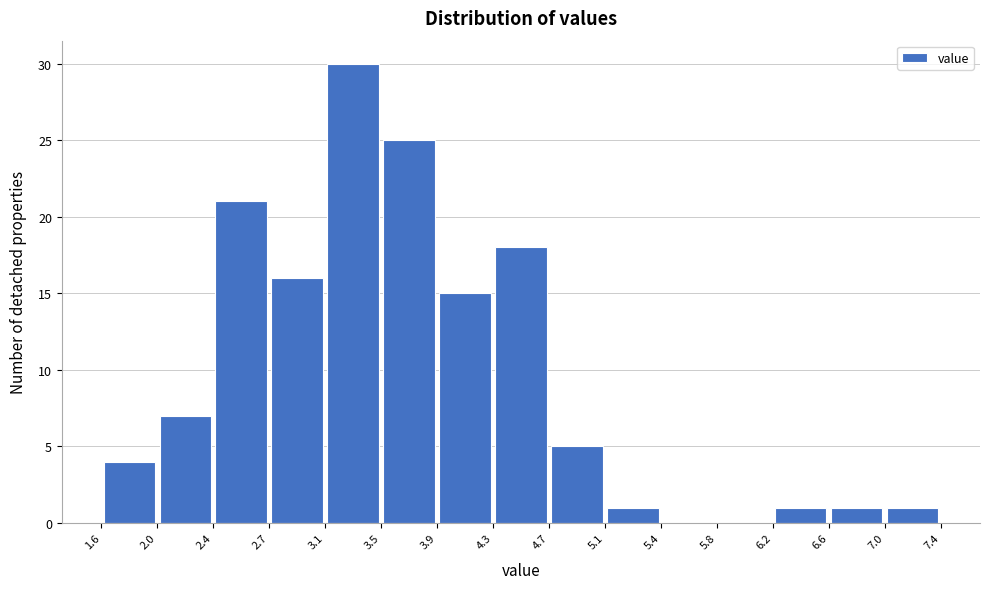

How tall is the bar that spans 3.5 to 3.9 on the x-axis? The values are not printed on the chart, so give them approximately, as read against the axis.

25